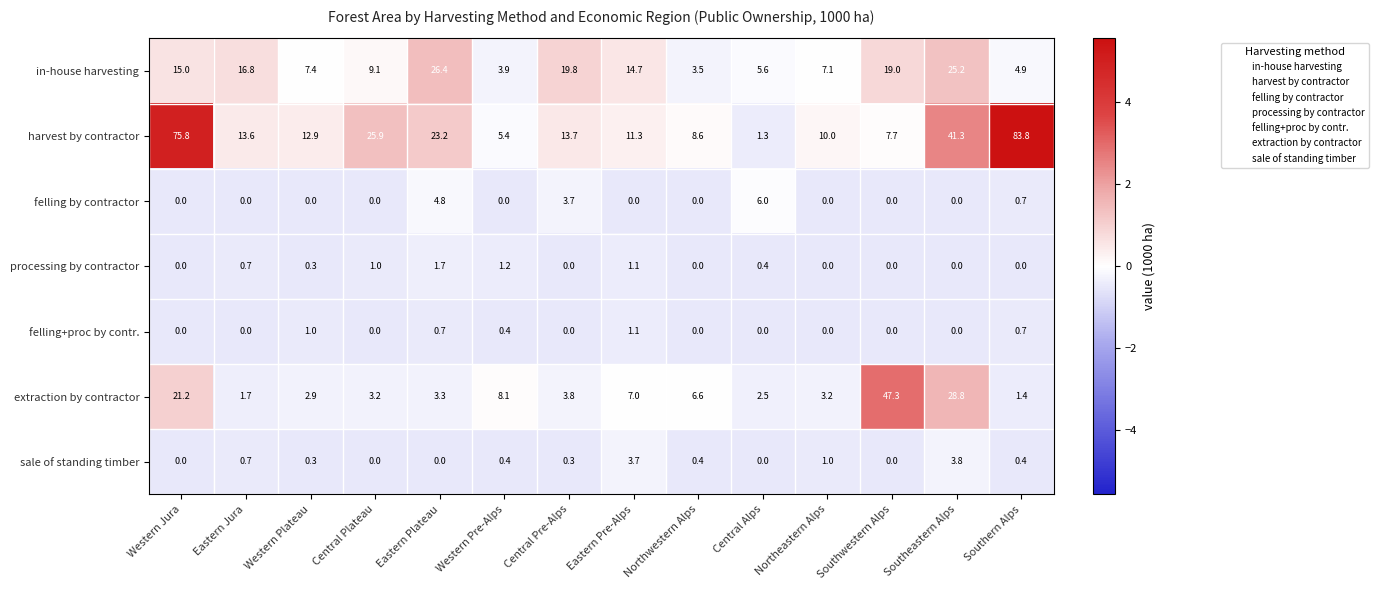

What is the minimum value for in-house harvesting?

3.5